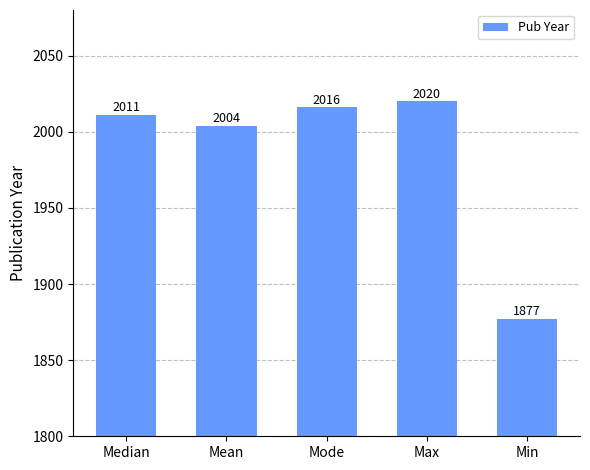

What is the maximum value shown in the chart?

2020